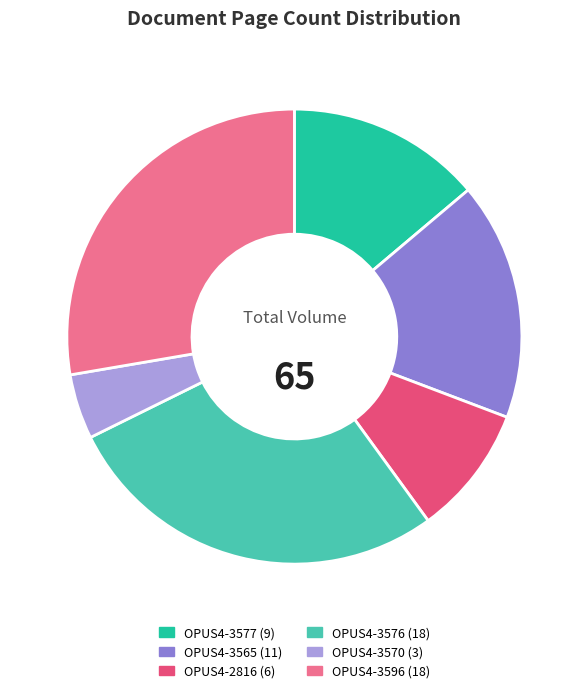

Is OPUS4-3570 the majority of the pie?

No